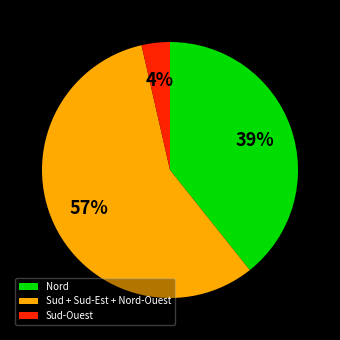

Count the number of slices in the pie.

3